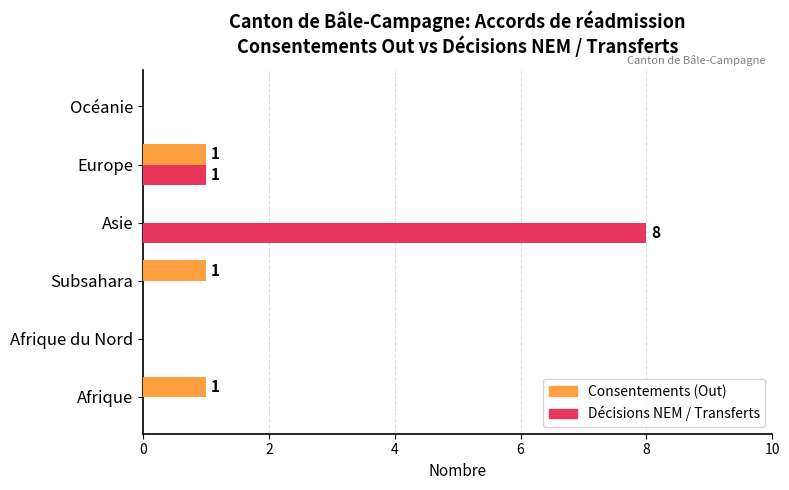

Which series has the largest total across all categories?

Décisions NEM / Transferts